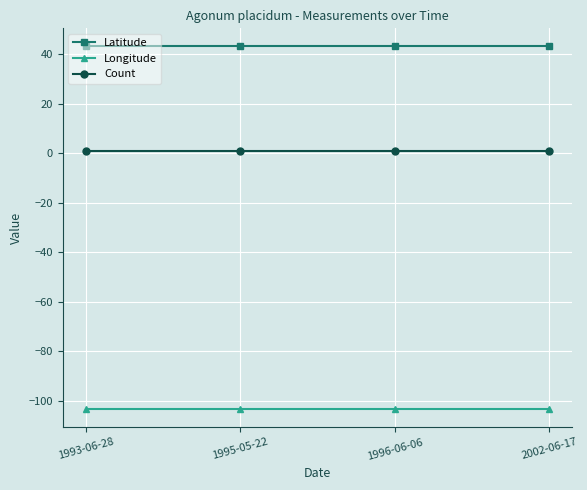

True or false: Latitude and Count intersect in this chart.

False